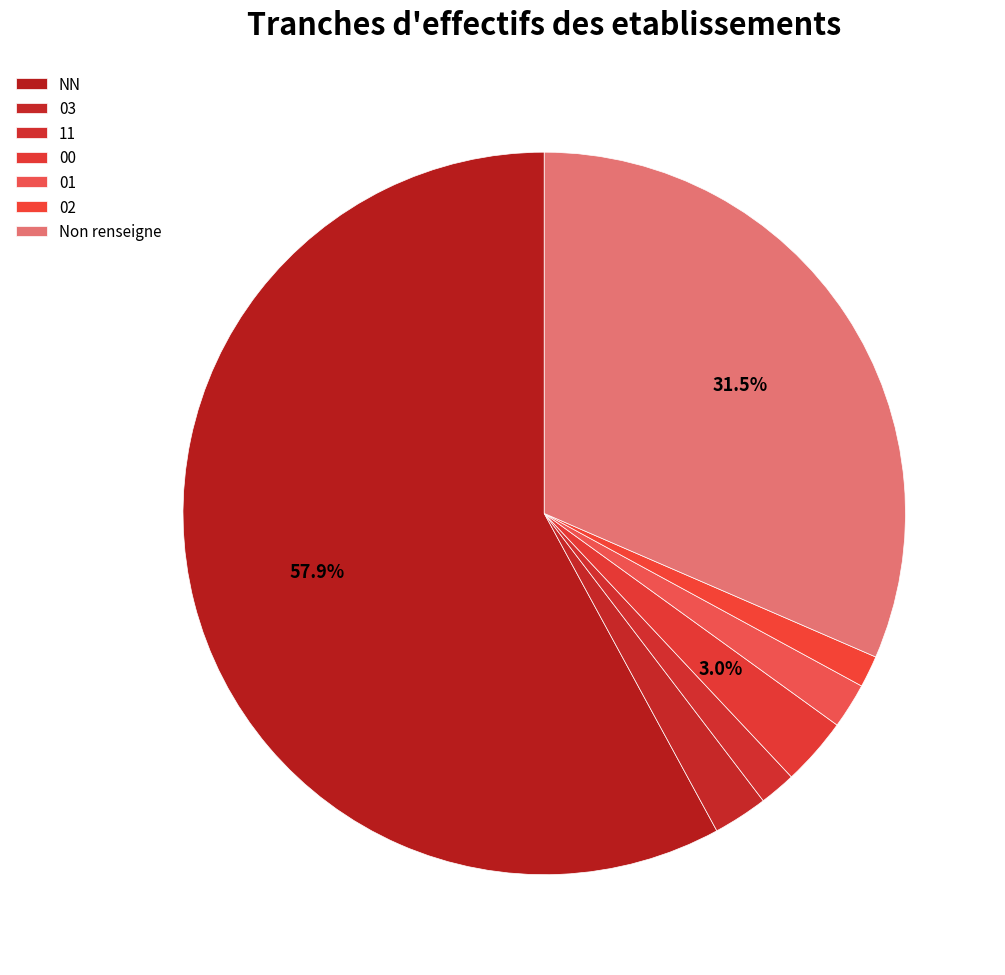

Is there a majority slice in this chart?

Yes